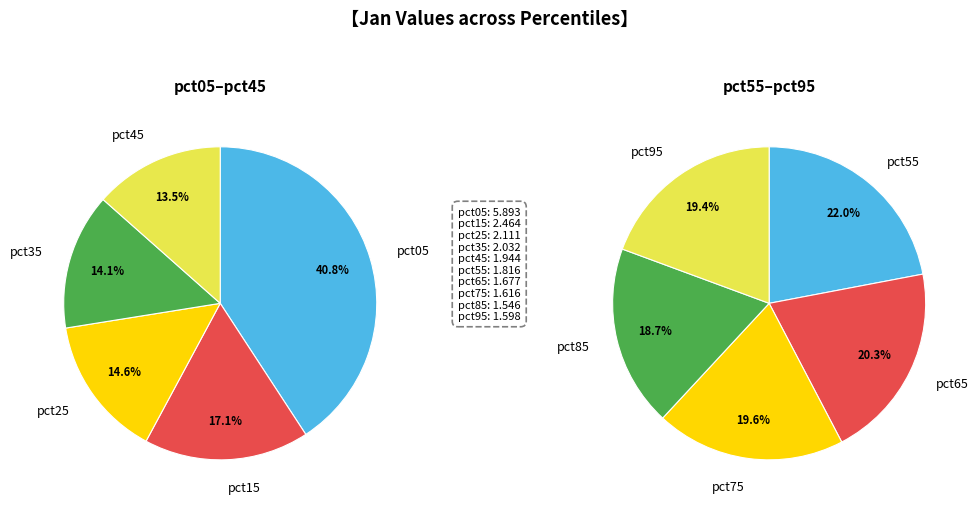

Which category has the smallest portion of the pie?

pct85